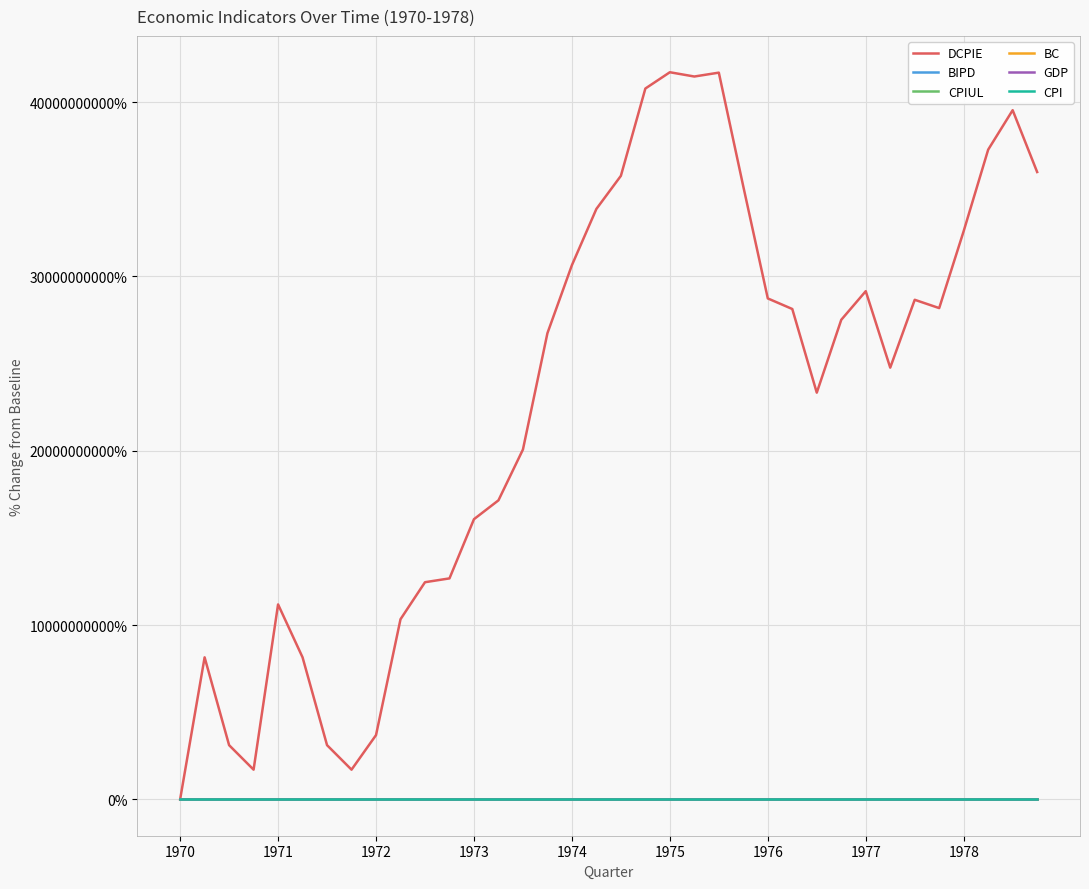

List the labels in order of BIPD value, largest first.

35, 34, 33, 32, 31, 30, 29, 28, 27, 26, 25, 23, 24, 22, 21, 20, 19, 18, 17, 16, 15, 14, 13, 12, 11, 10, 9, 1978, 1977, 1976, 1975, 1974, 1973, 1972, 1971, 1970